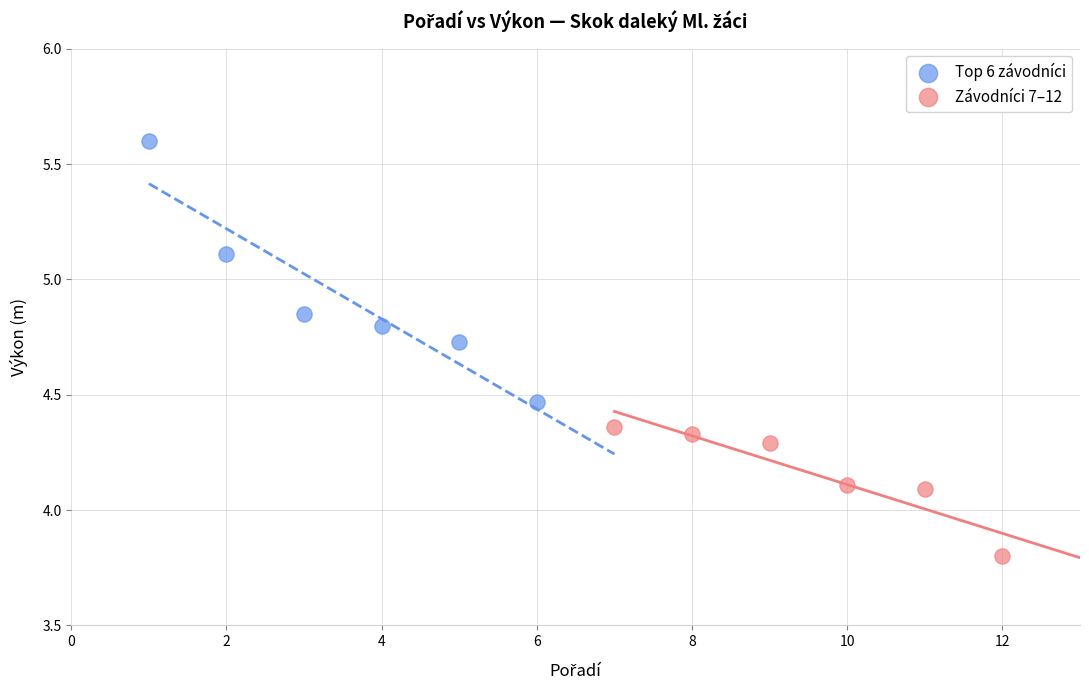

Which series has the largest Y range (max minus min)?

Top 6 závodníci